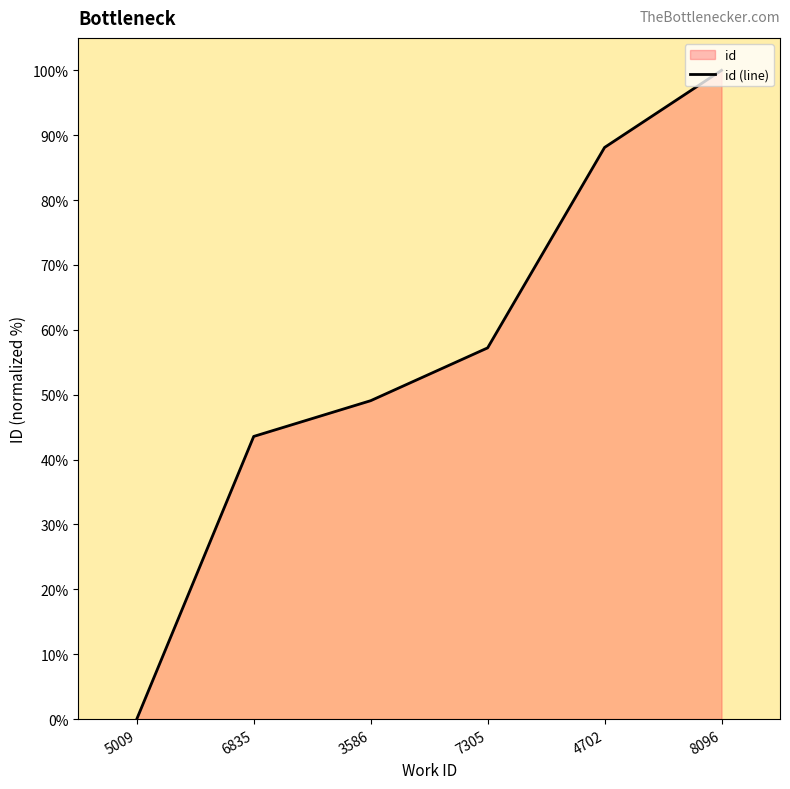

List the labels in order of value, smallest first.

5009, 6835, 3586, 7305, 4702, 8096